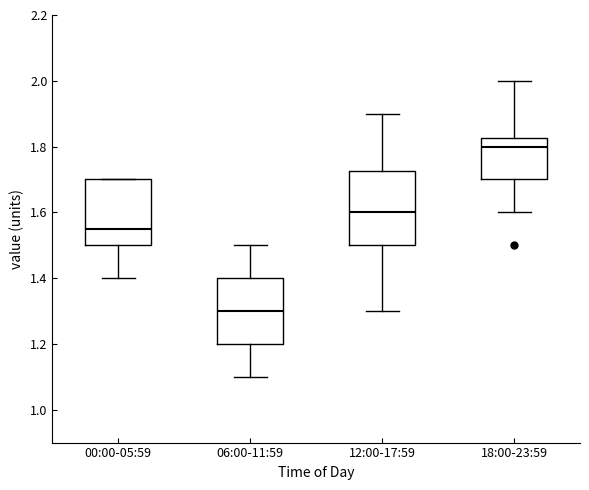

Which box has the lowest median line?

06:00-11:59